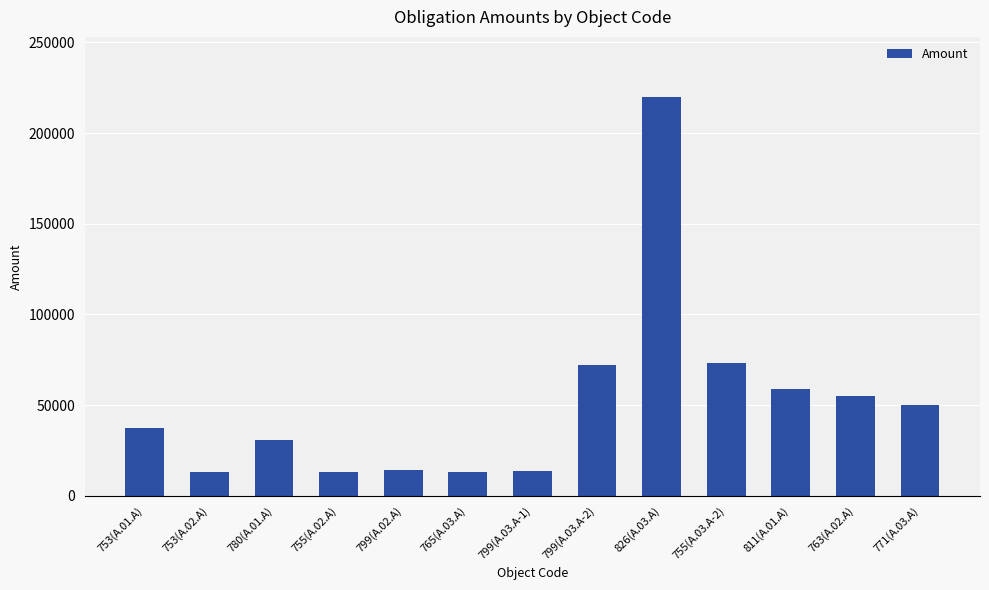

What is the sum of the values at 799(A.03.A-2) and 753(A.01.A)?

109237.5